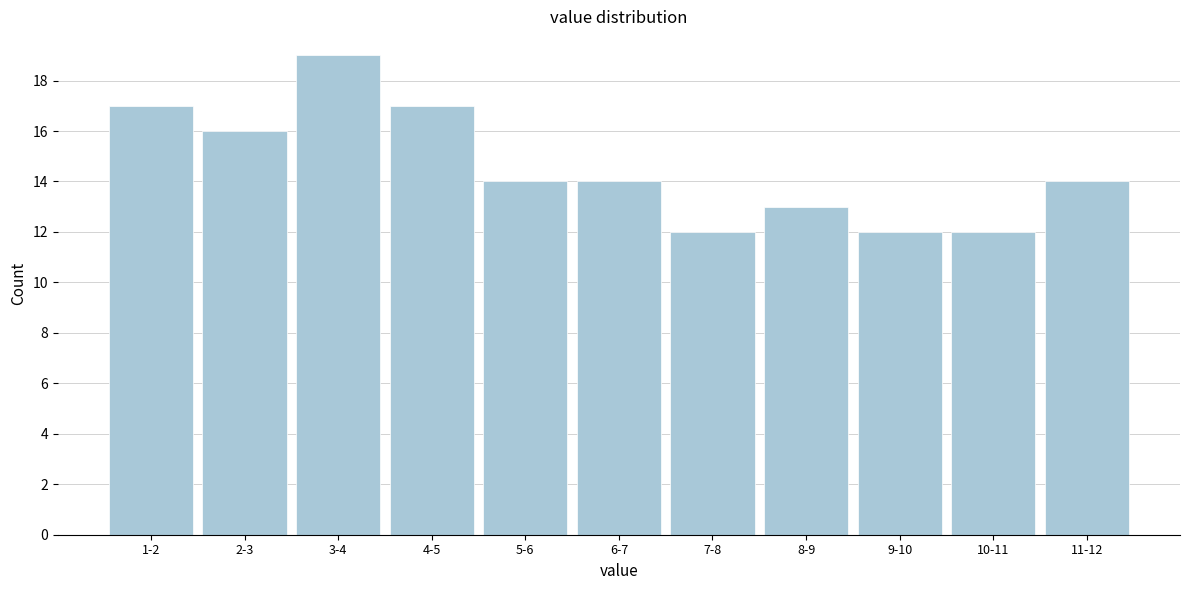

Reading left to right, what are all the values shown in this chart?

1-2=17	2-3=16	3-4=19	4-5=17	5-6=14	6-7=14	7-8=12	8-9=13	9-10=12	10-11=12	11-12=14